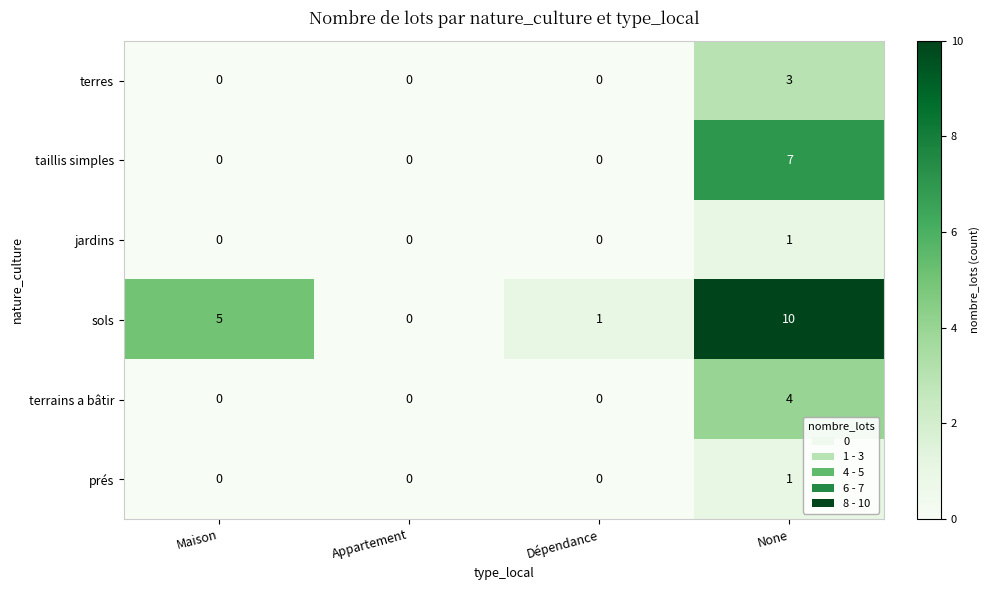

True or false: jardins has a value of 0 at Maison.

True